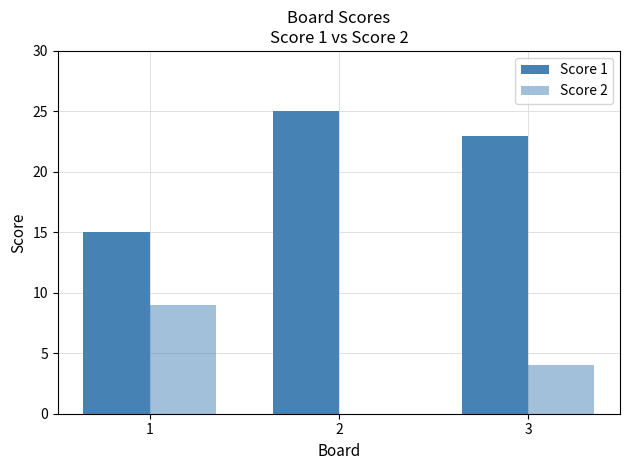

Count the number of categories in the chart.

3